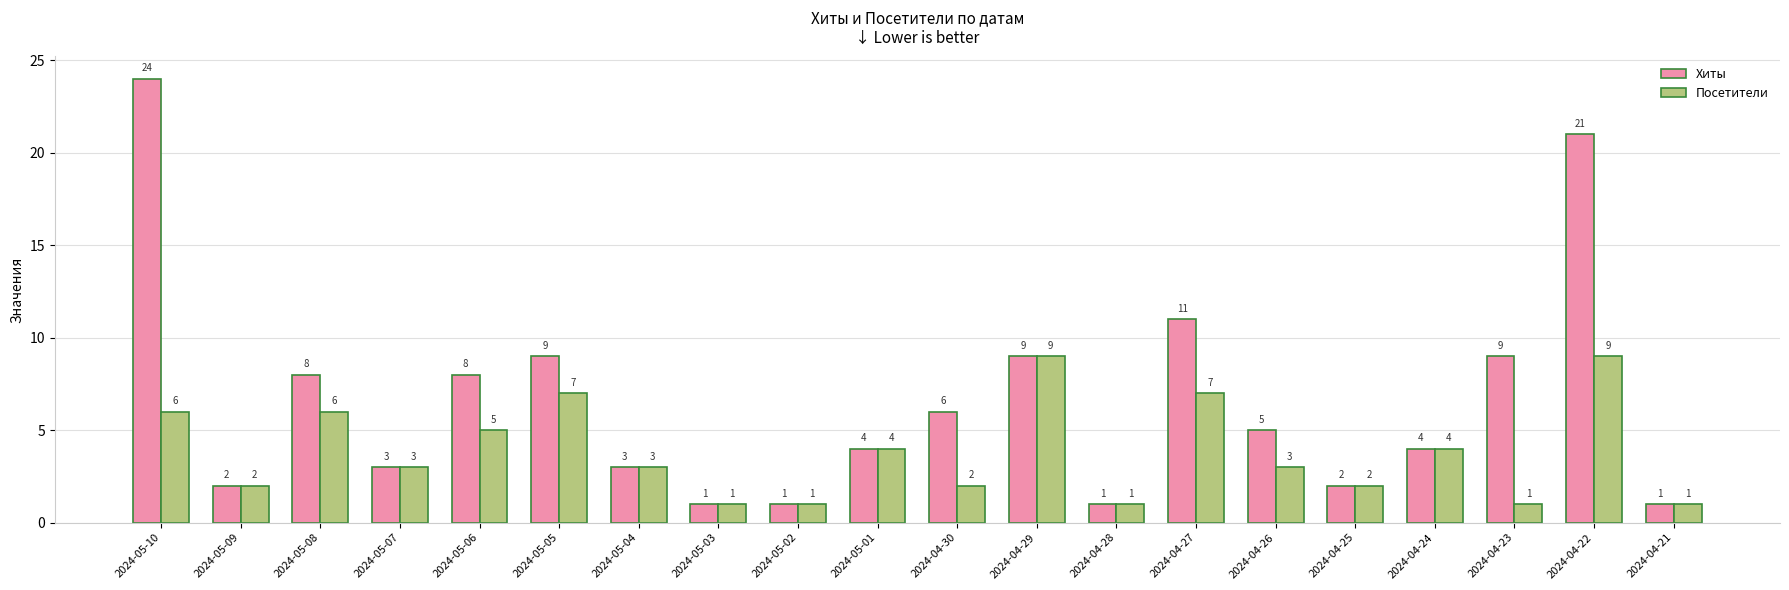

Which series has the largest total across all categories?

Хиты